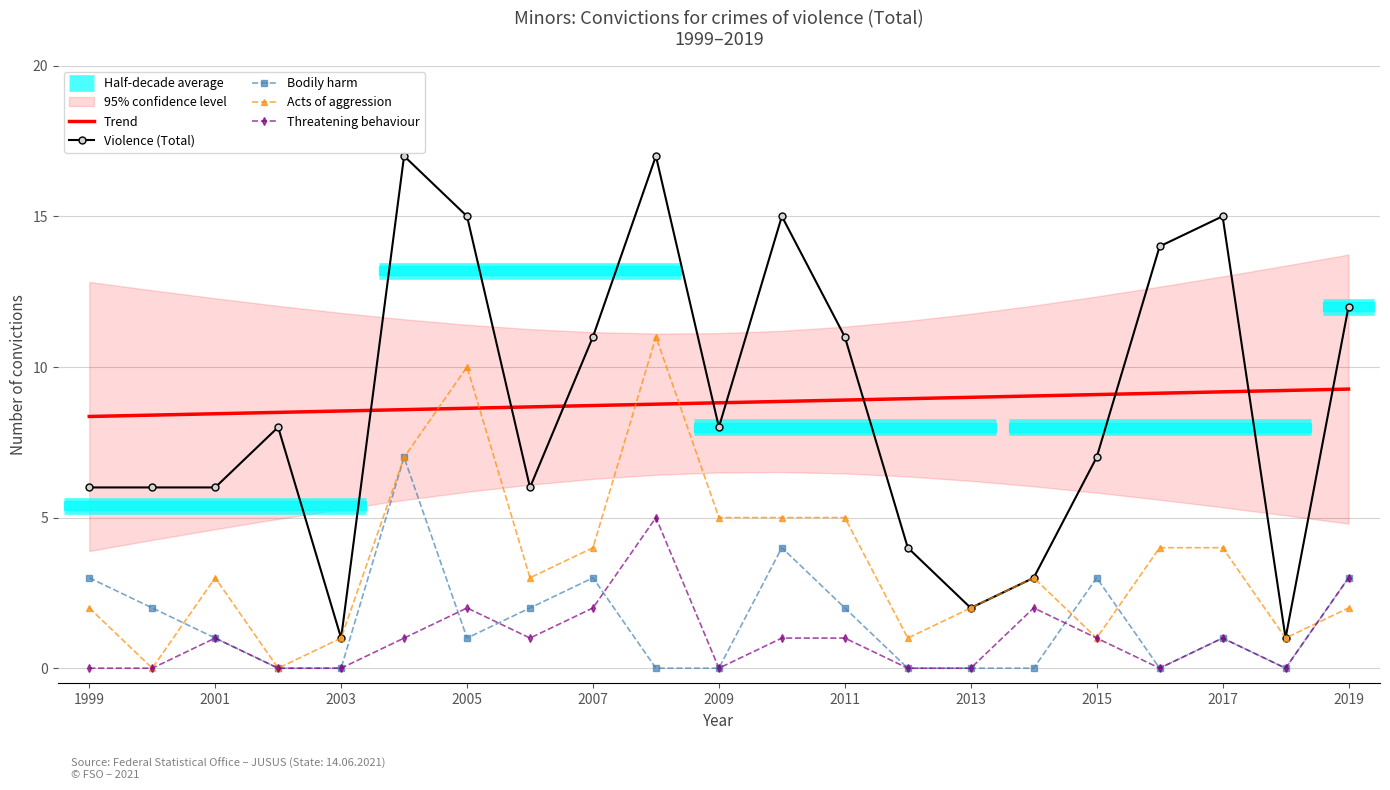

What is the highest value of the Trend series?

9.3